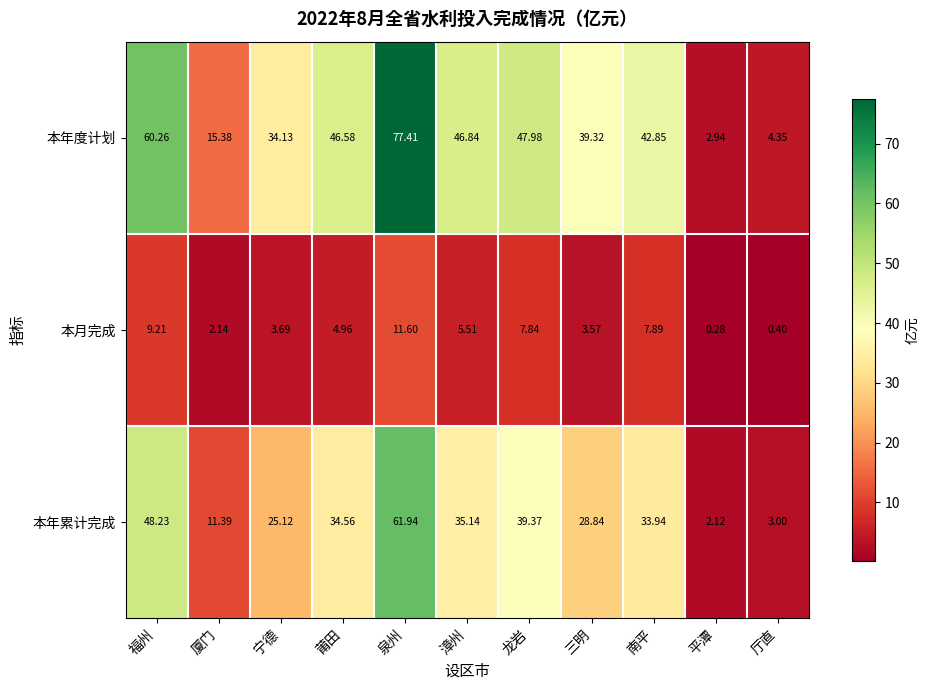

At 龙岩, list the series in order from smallest to largest.

本月完成, 本年累计完成, 本年度计划